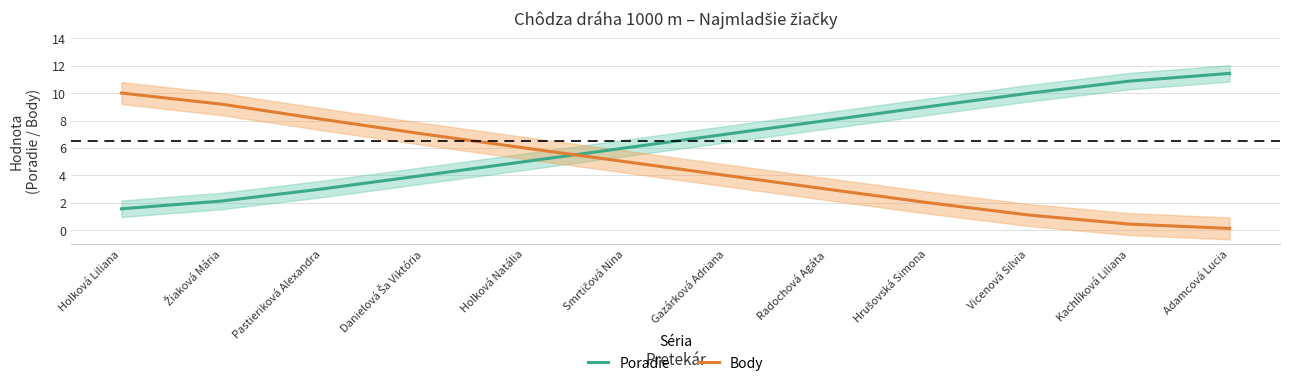

Is it true that Body equals 3.4 at Hrušovská Simona?

False